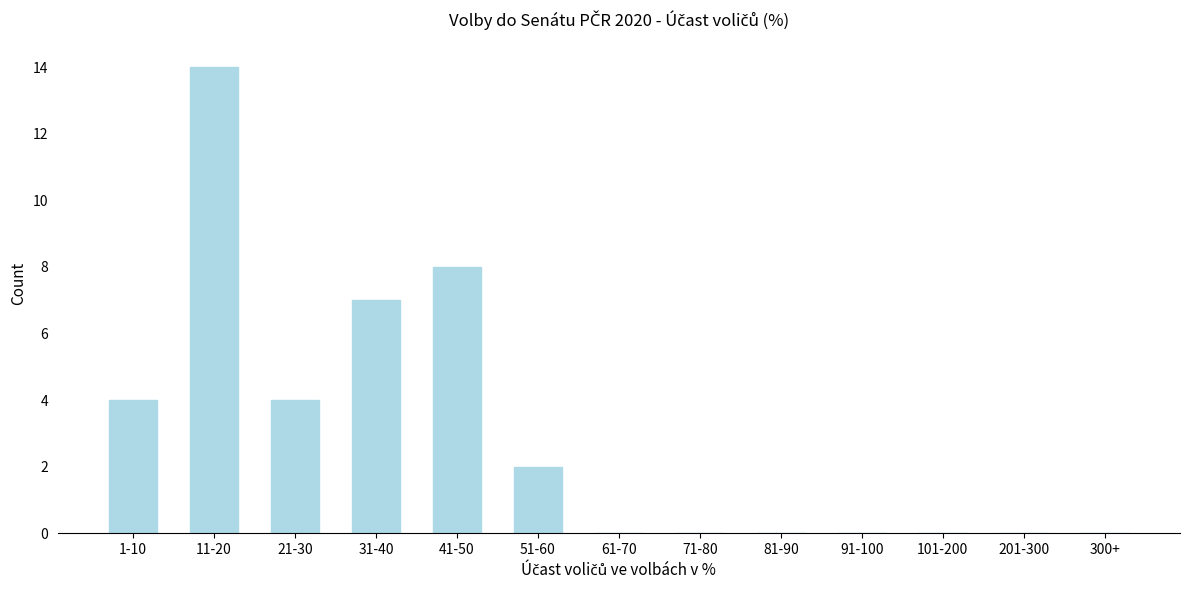

Reading left to right, list all the values displayed in this chart.

1-10=4	11-20=14	21-30=4	31-40=7	41-50=8	51-60=2	61-70=0	71-80=0	81-90=0	91-100=0	101-200=0	201-300=0	300+=0